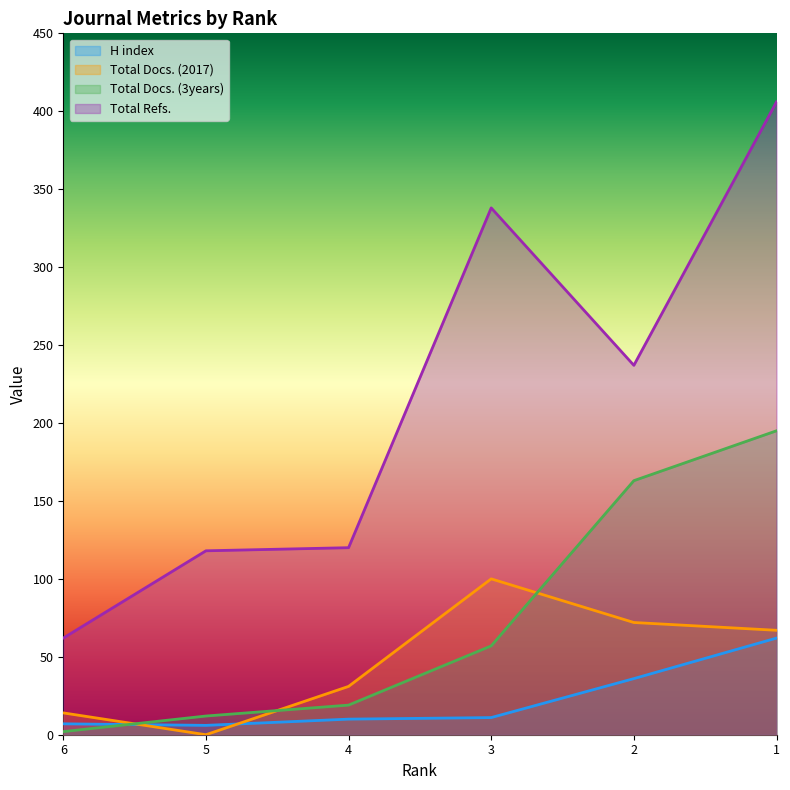

Which has a higher value, 5 or 1?

1